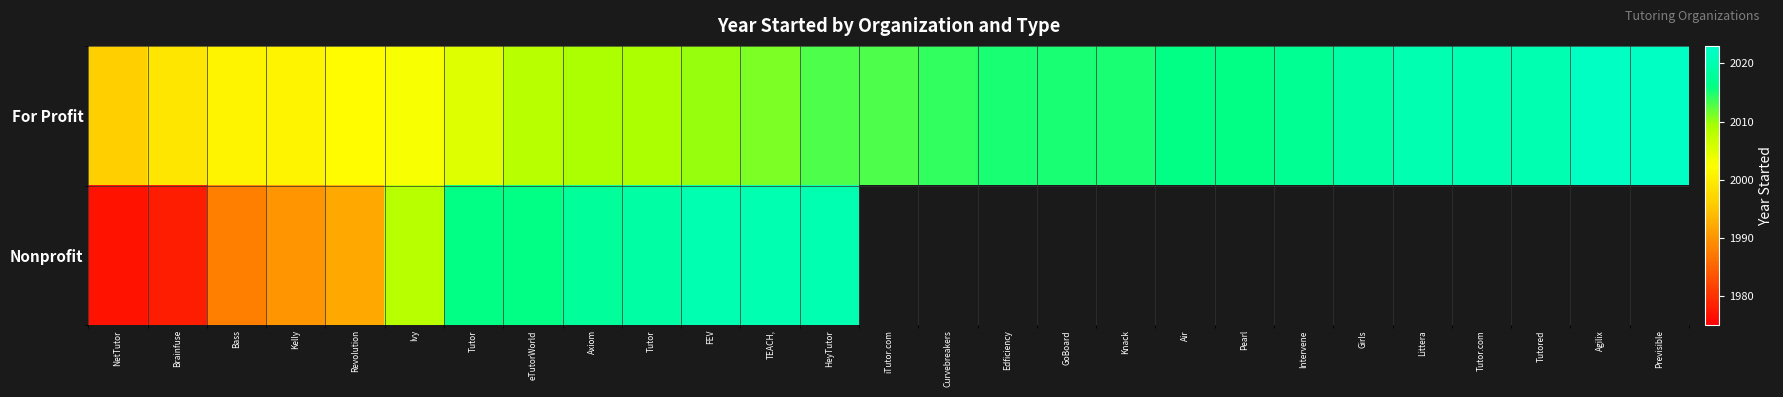

What is the difference between the highest and lowest values at Tutor?

11.0